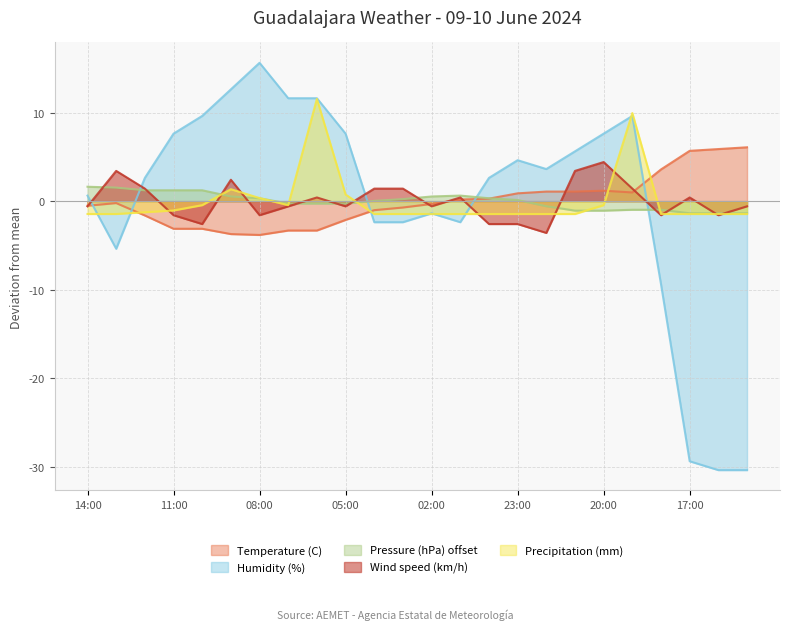

What is the label of the 19th point from the left?

20:00